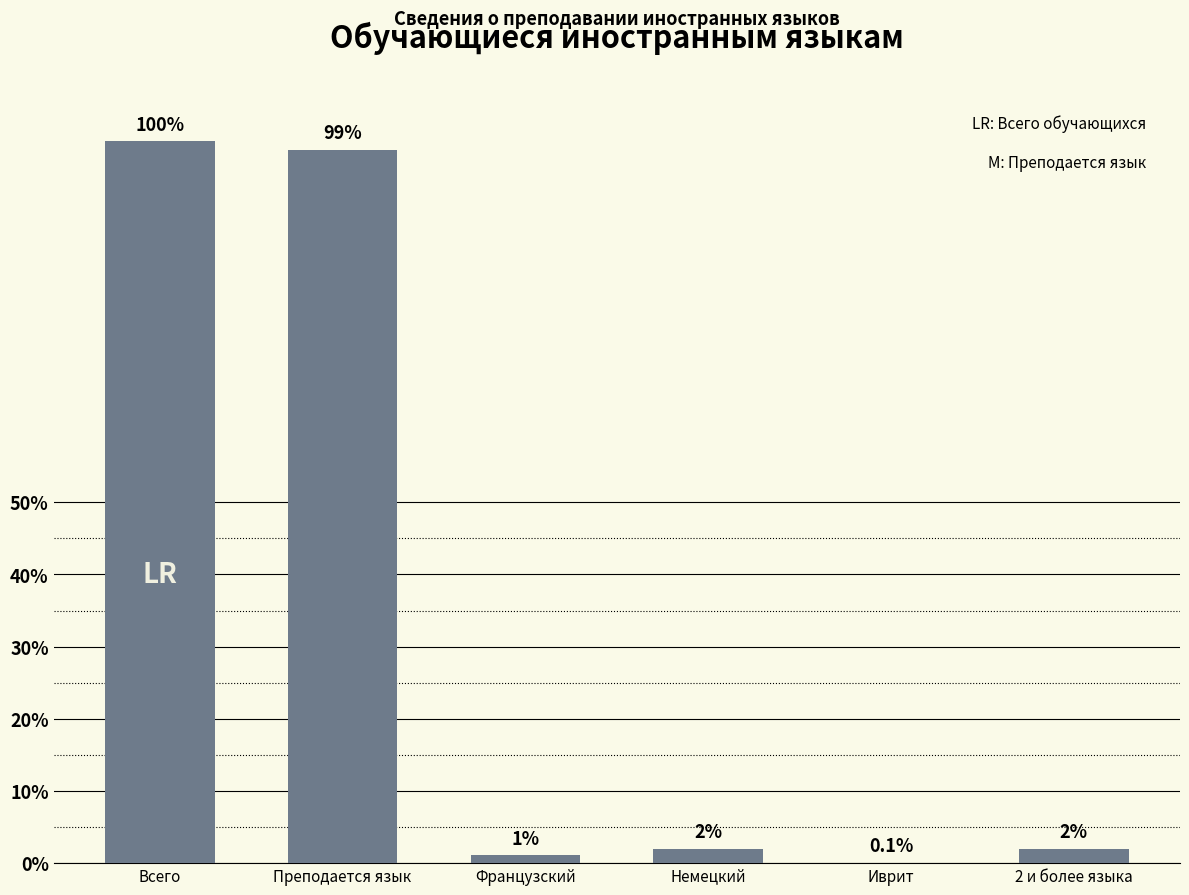

How many values are below 6419?

3